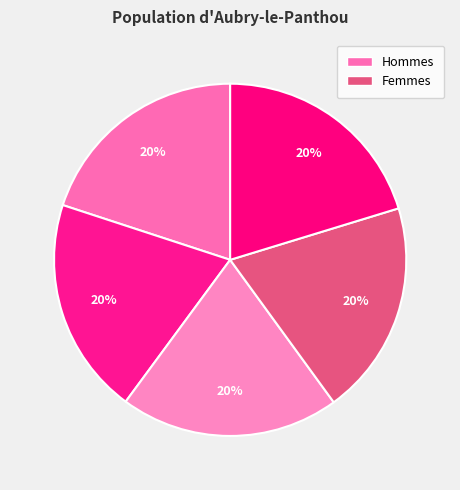

How many segments does this pie chart have?

5